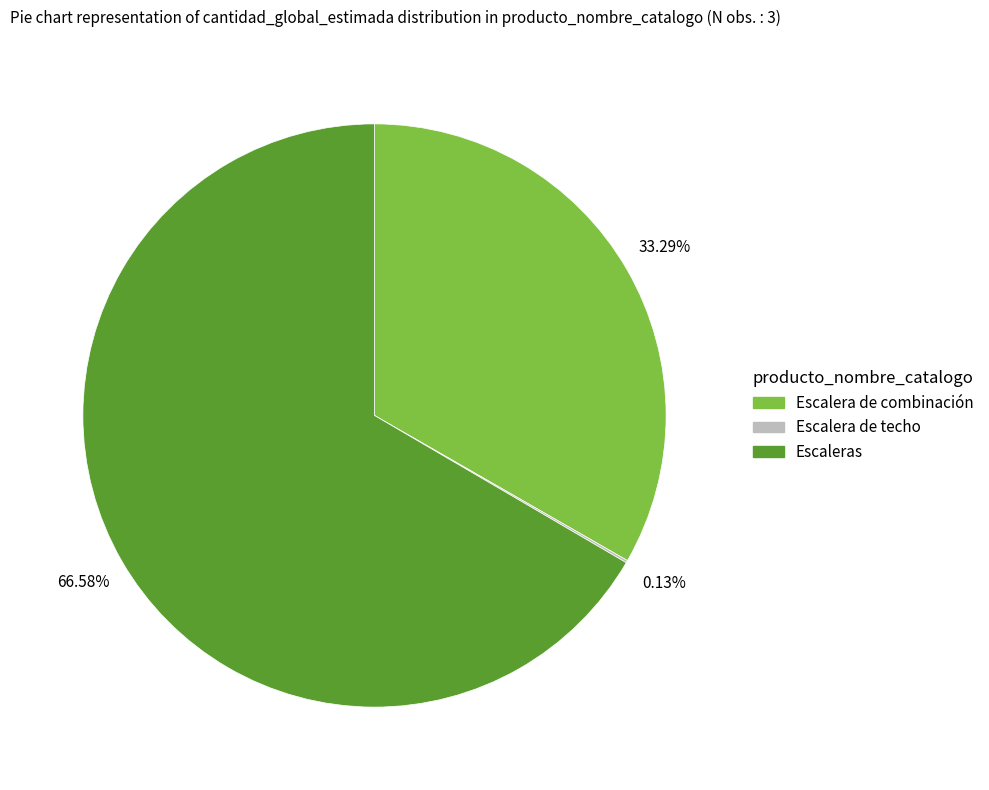

How much of the chart is everything except Escalera de combinación?

66.7%